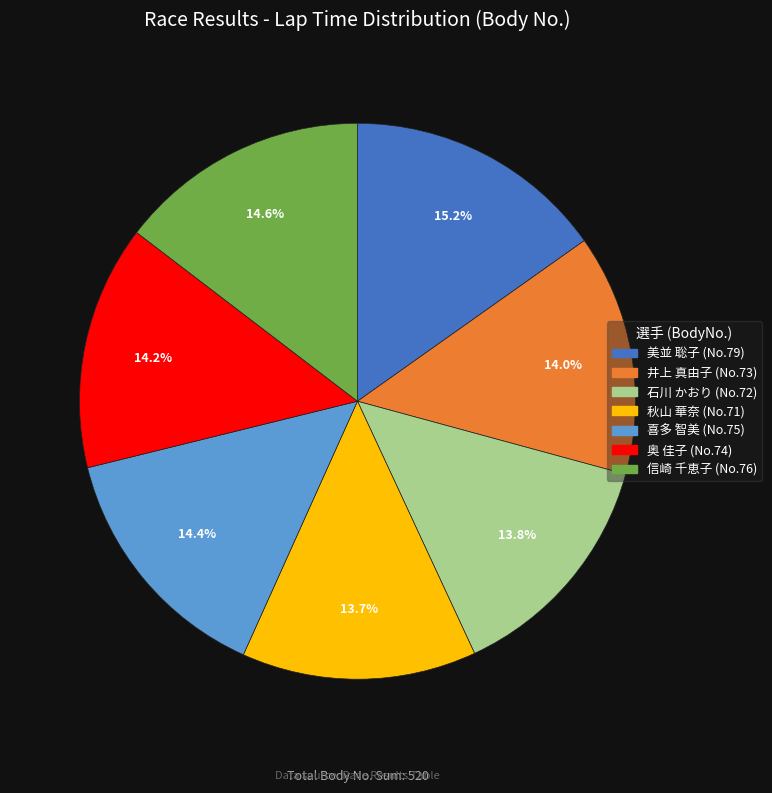

Which category has the biggest portion of the pie?

美並 聡子